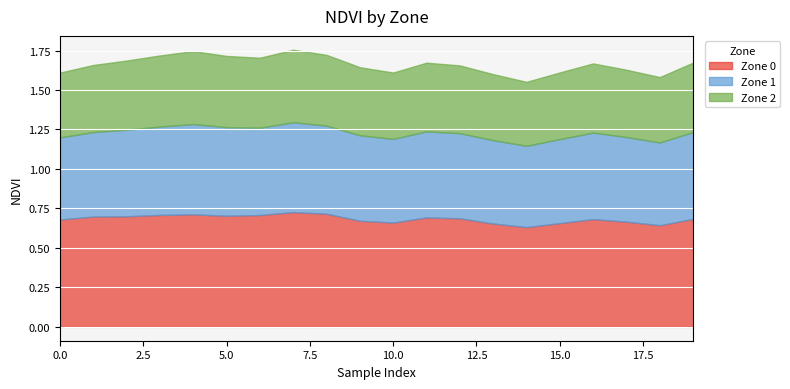

The Zone 0 series shows 0.3 at 15.0. True or false?

False